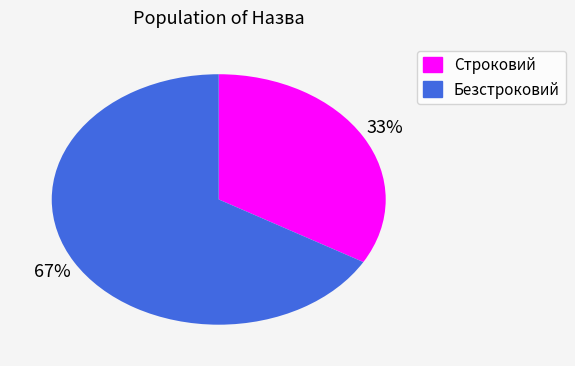

What is the largest slice in the pie chart?

Безстроковий